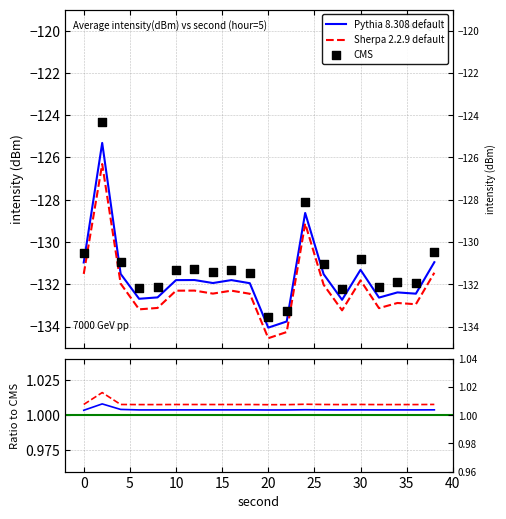

At how many categories does at least one series exceed -133?

18